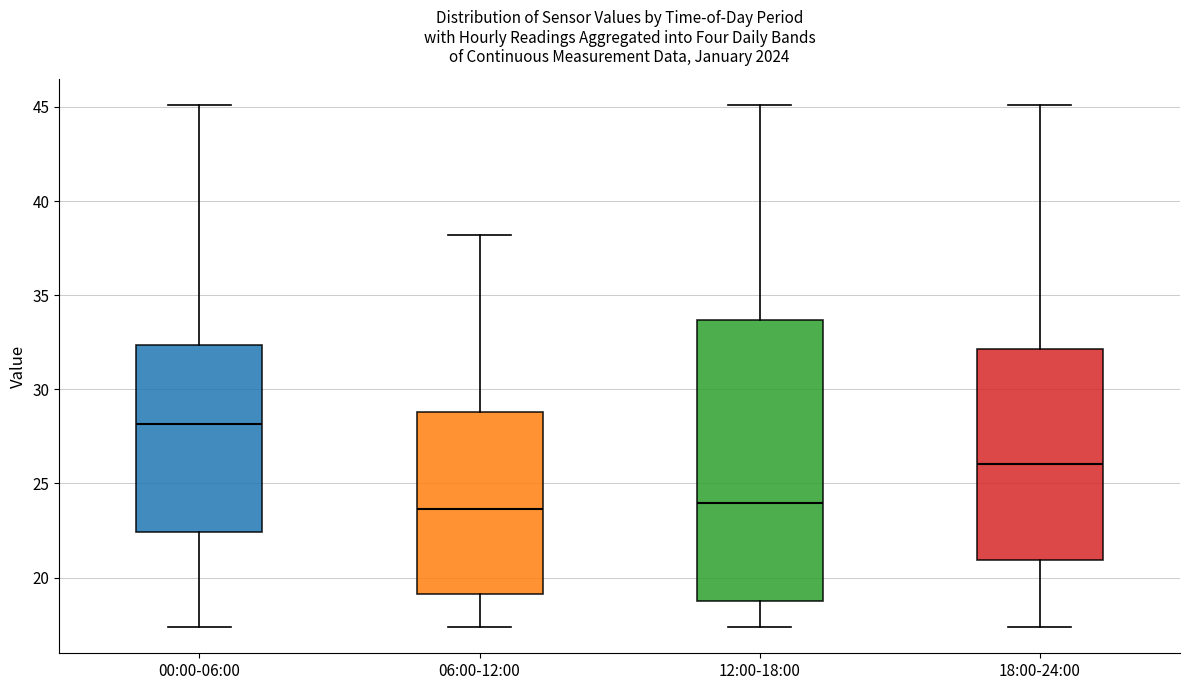

Comparing the boxes themselves (not the whiskers), which one is the tallest?

12:00-18:00